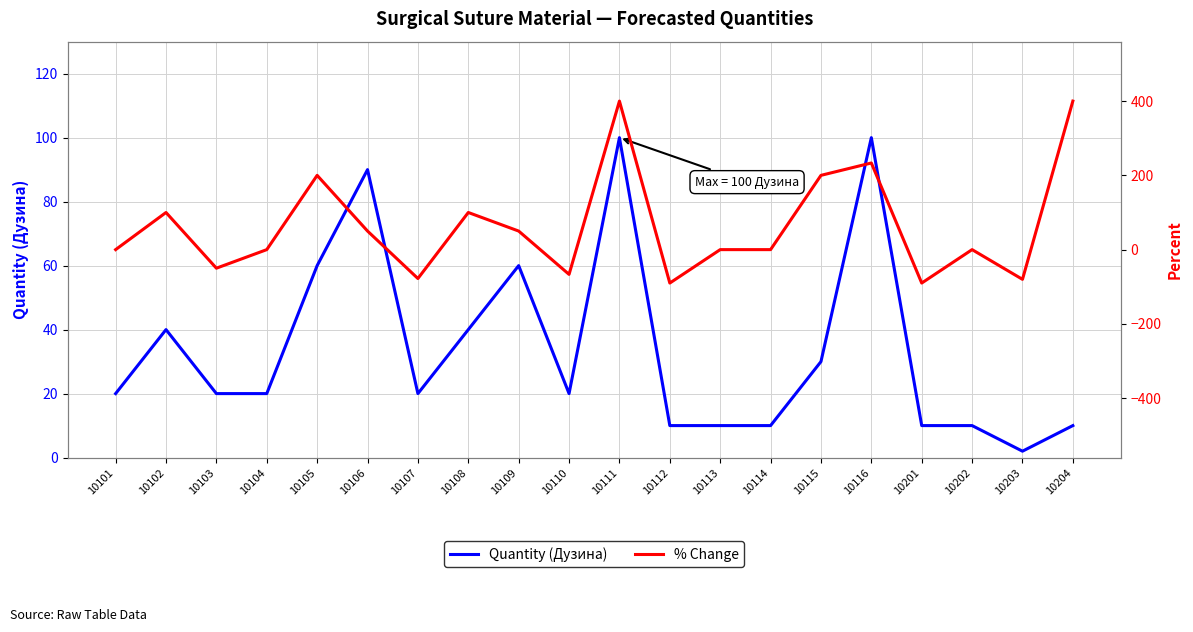

Does the chart have visible grid lines?

Yes